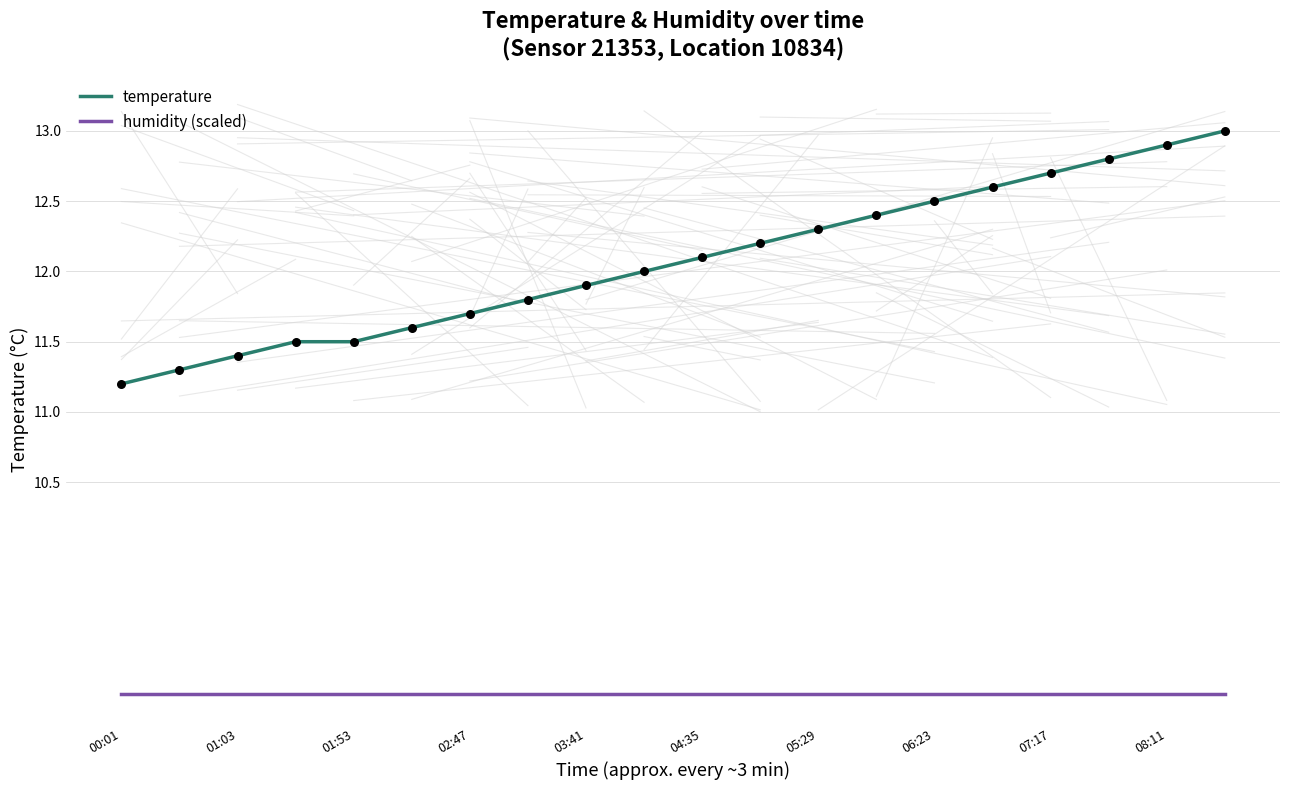

Which series has the largest total across all categories?

temperature